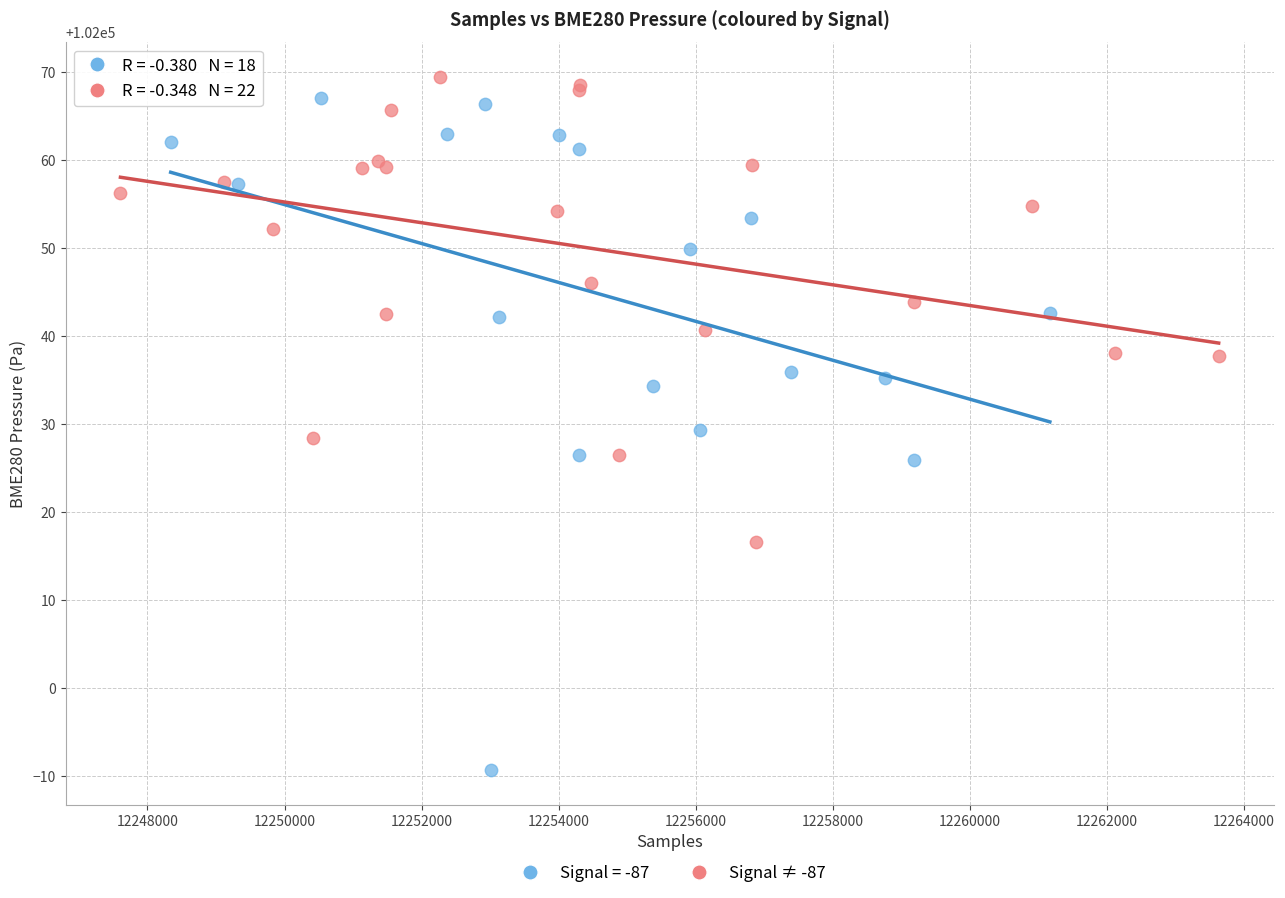

Which series has the largest Y range (max minus min)?

Signal = -87